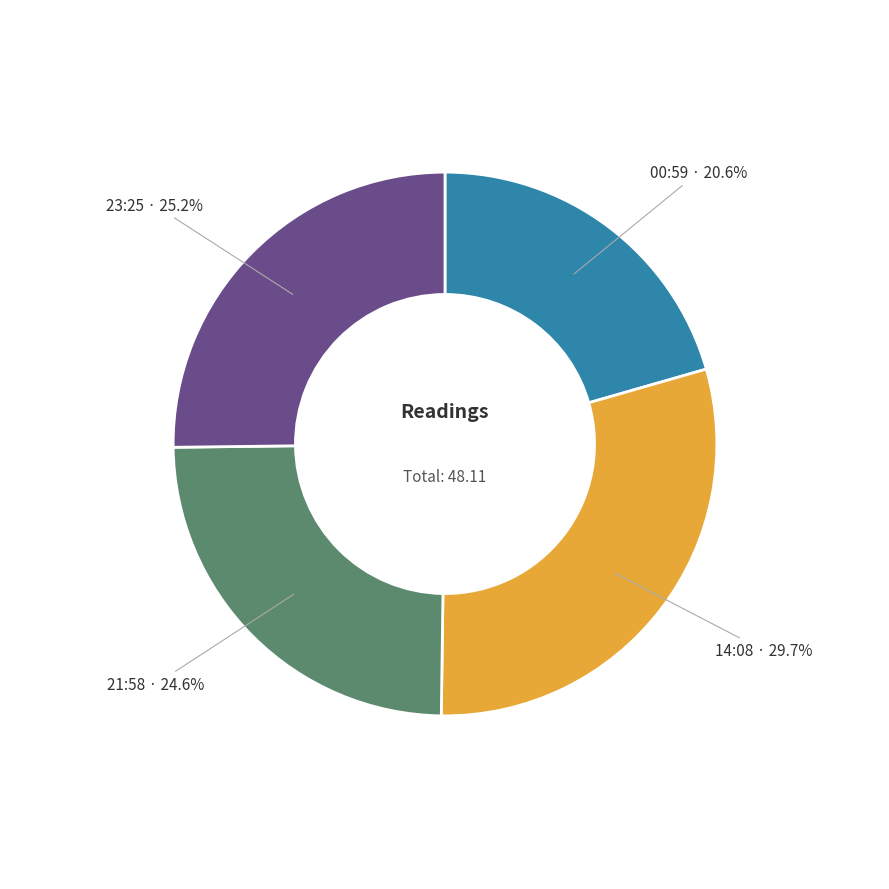

What is the ratio of the value at 21:58 to the value at 00:59?

1.2